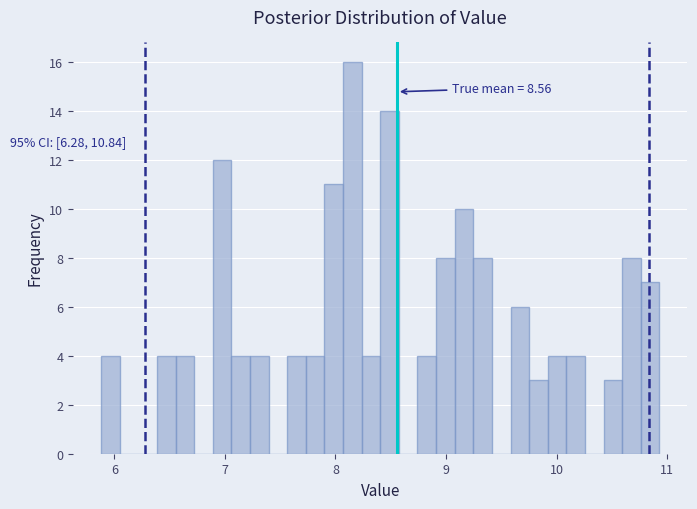

Around what value on the x-axis is the tallest bar? Give the approximate position of its centre, as read against the axis.

8.2